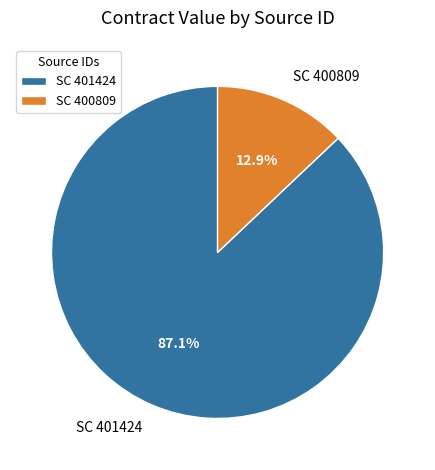

Which category has the biggest portion of the pie?

SC 401424